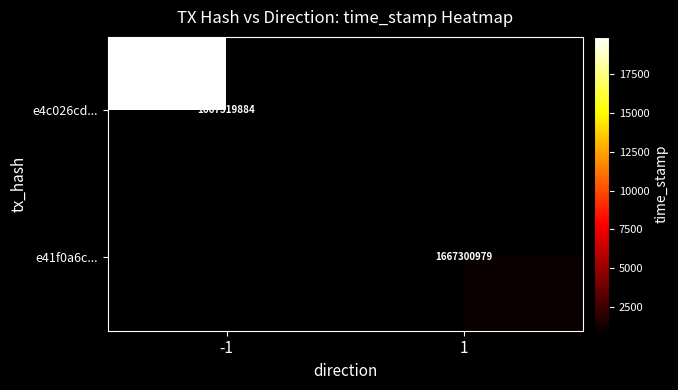

True or false: e41f0a6c... has a value of 1667300979 at 1.

True